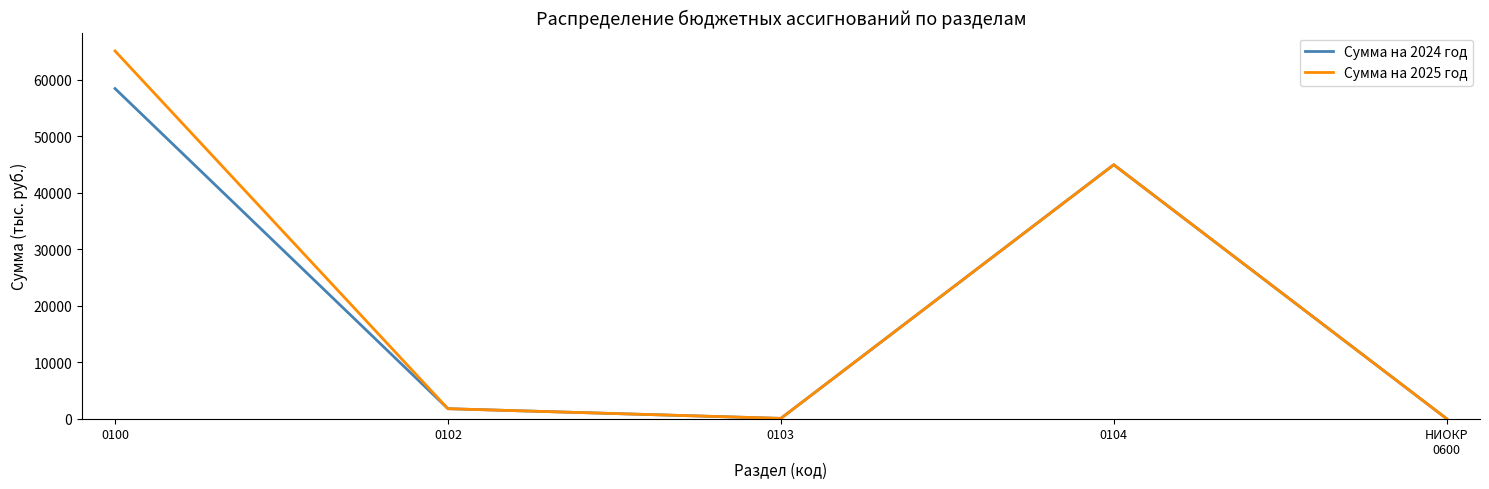

What is the difference between the highest and lowest values at 0100?

6652.9